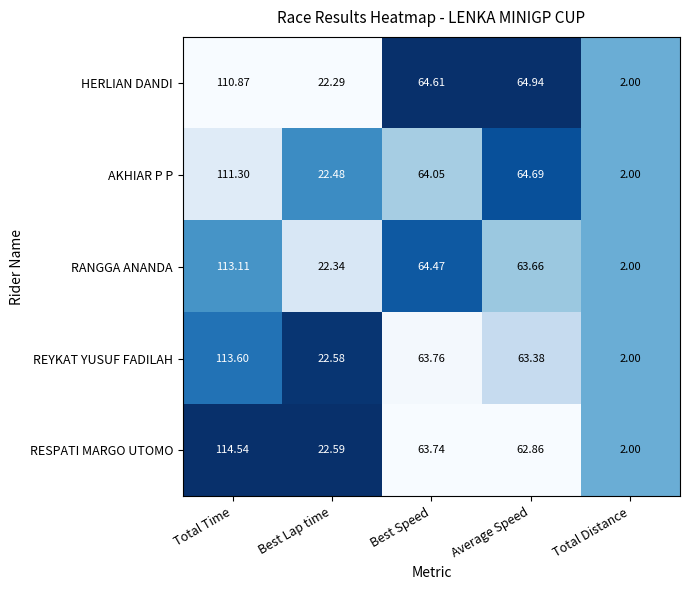

How many values in the REYKAT YUSUF FADILAH series are below 63?

2